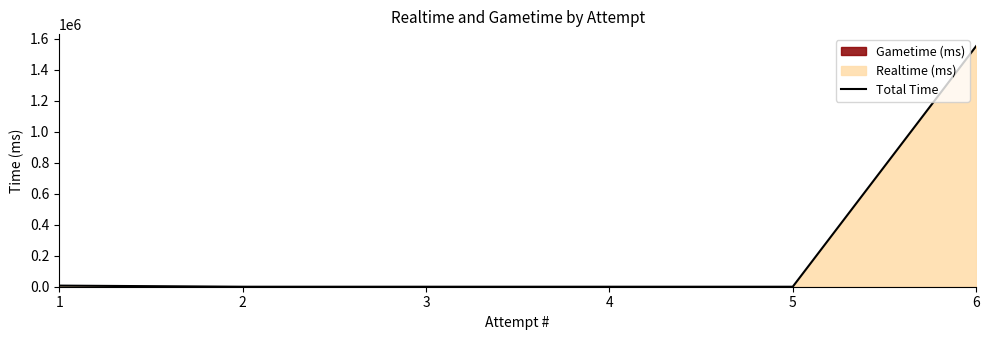

Rank the categories by value from lowest to highest.

2, 3, 4, 5, 1, 6